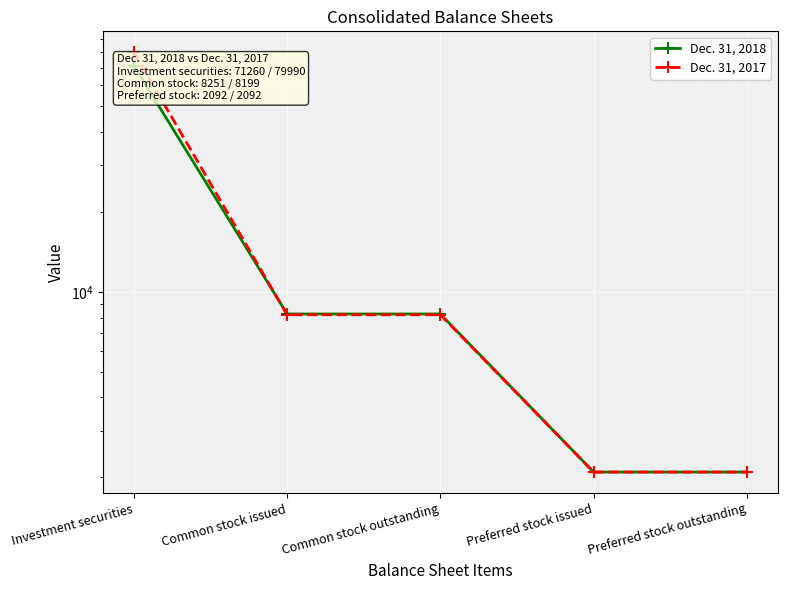

Which series has the largest range (max minus min)?

Dec. 31, 2017